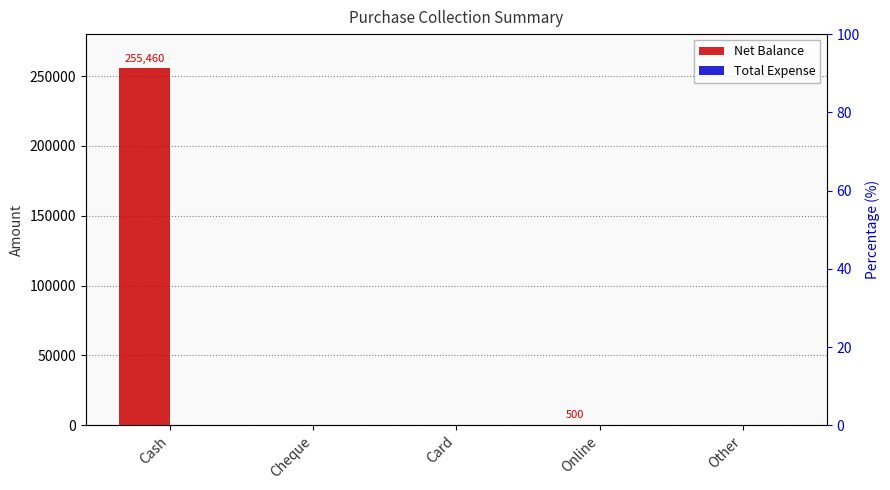

List the labels in order of Total Expense value, smallest first.

Cash, Cheque, Card, Online, Other